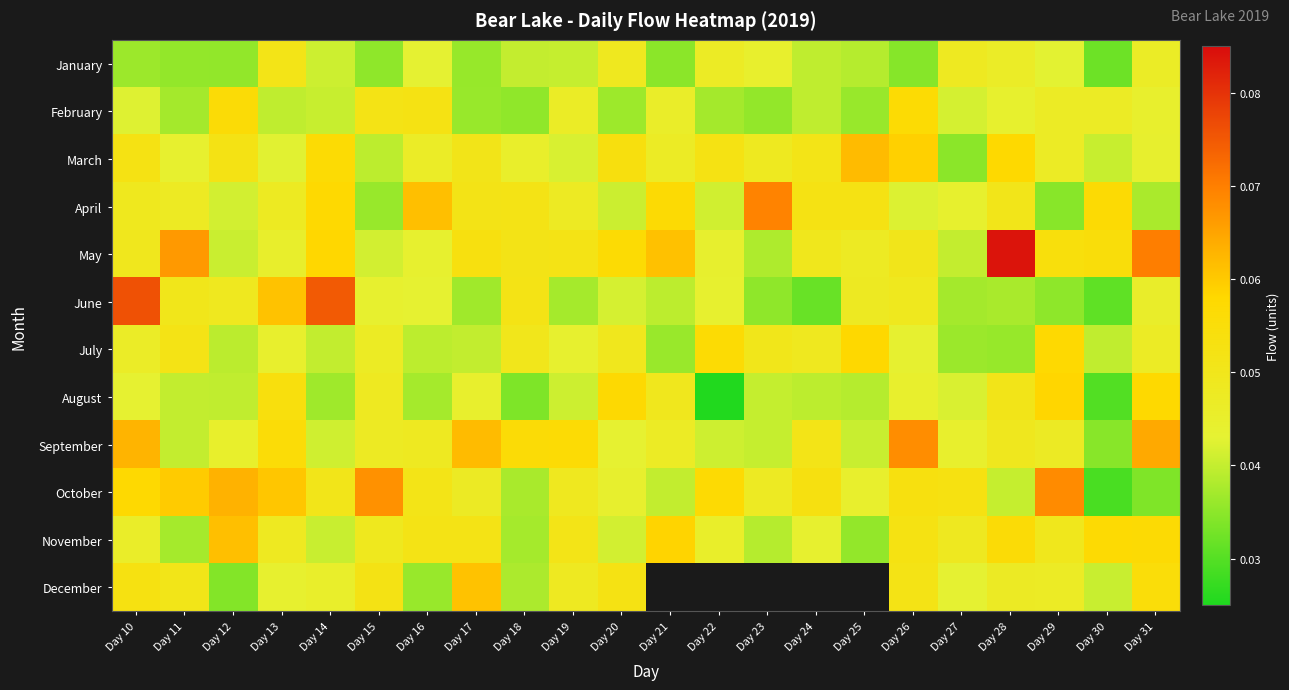

Which series has the largest total across all categories?

May